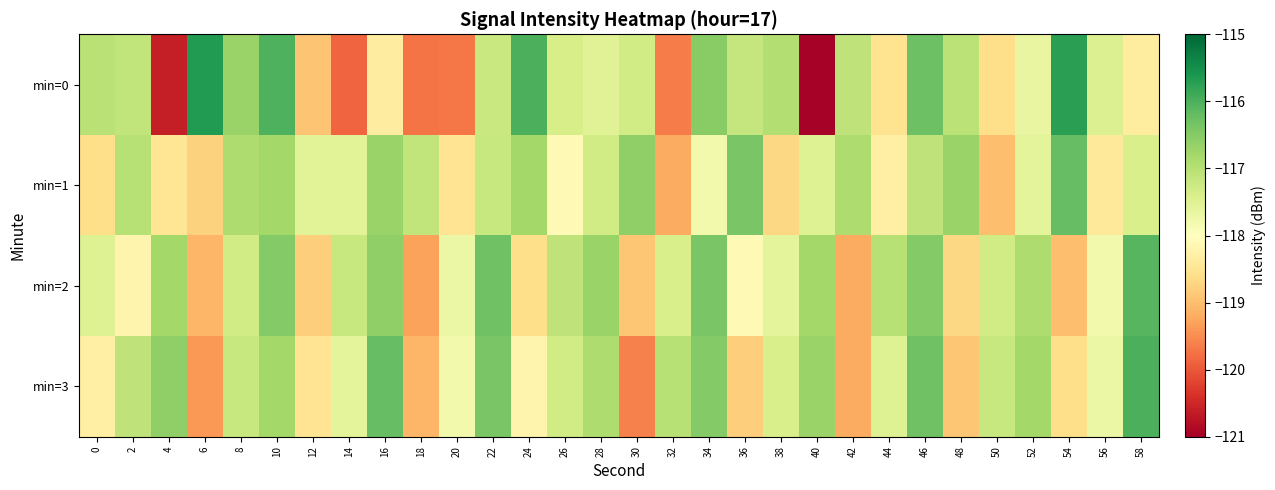

Reading left to right, list all the values displayed in this chart.

min=0: 0=-117.0	2=-117.1	4=-120.6	6=-115.7	8=-116.7	10=-116.0	12=-118.9	14=-119.9	16=-118.3	18=-119.7	20=-119.7	22=-117.2	24=-116.0	26=-117.4	28=-117.5	30=-117.3	32=-119.7	34=-116.5	36=-117.2	38=-116.9	40=-121.0	42=-117.1	44=-118.5	46=-116.3	48=-117.0	50=-118.6	52=-117.7	54=-115.7	56=-117.5	58=-118.4
min=1: 0=-118.6	2=-117.0	4=-118.5	6=-118.8	8=-116.9	10=-116.8	12=-117.5	14=-117.5	16=-116.7	18=-117.1	20=-118.5	22=-117.2	24=-116.8	26=-118.1	28=-117.3	30=-116.6	32=-119.2	34=-117.8	36=-116.4	38=-118.7	40=-117.5	42=-116.9	44=-118.3	46=-117.1	48=-116.7	50=-119.0	52=-117.6	54=-116.2	56=-118.4	58=-117.4
min=2: 0=-117.5	2=-118.2	4=-116.8	6=-119.1	8=-117.3	10=-116.5	12=-118.8	14=-117.2	16=-116.6	18=-119.3	20=-117.7	22=-116.3	24=-118.6	26=-117.1	28=-116.7	30=-118.9	32=-117.4	34=-116.4	36=-118.1	38=-117.6	40=-116.8	42=-119.2	44=-117.0	46=-116.5	48=-118.7	50=-117.3	52=-116.9	54=-119.0	56=-117.8	58=-116.1
min=3: 0=-118.3	2=-117.1	4=-116.6	6=-119.4	8=-117.2	10=-116.8	12=-118.5	14=-117.6	16=-116.2	18=-119.1	20=-117.8	22=-116.4	24=-118.2	26=-117.3	28=-116.9	30=-119.6	32=-117.0	34=-116.5	36=-118.8	38=-117.4	40=-116.7	42=-119.2	44=-117.5	46=-116.3	48=-118.9	50=-117.2	52=-116.8	54=-118.6	56=-117.7	58=-116.0